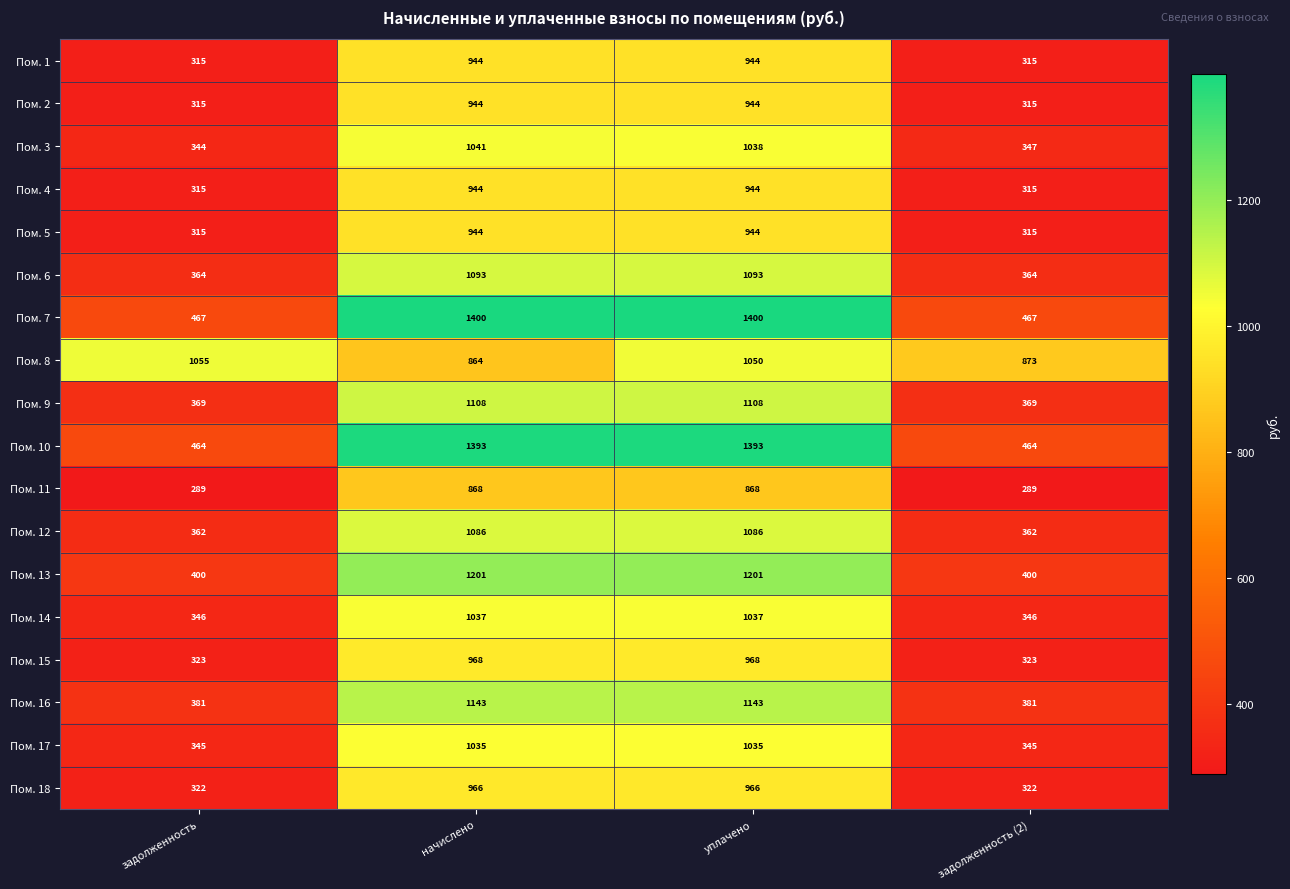

What is the sum of the Пом. 16 values at начислено and уплачено?

2286